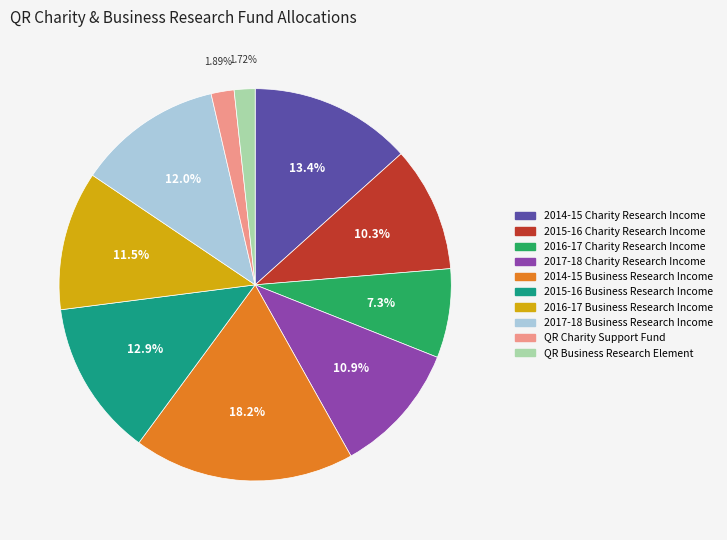

To the nearest percent, what portion does 2014-15 Business Research Income represent?

18%